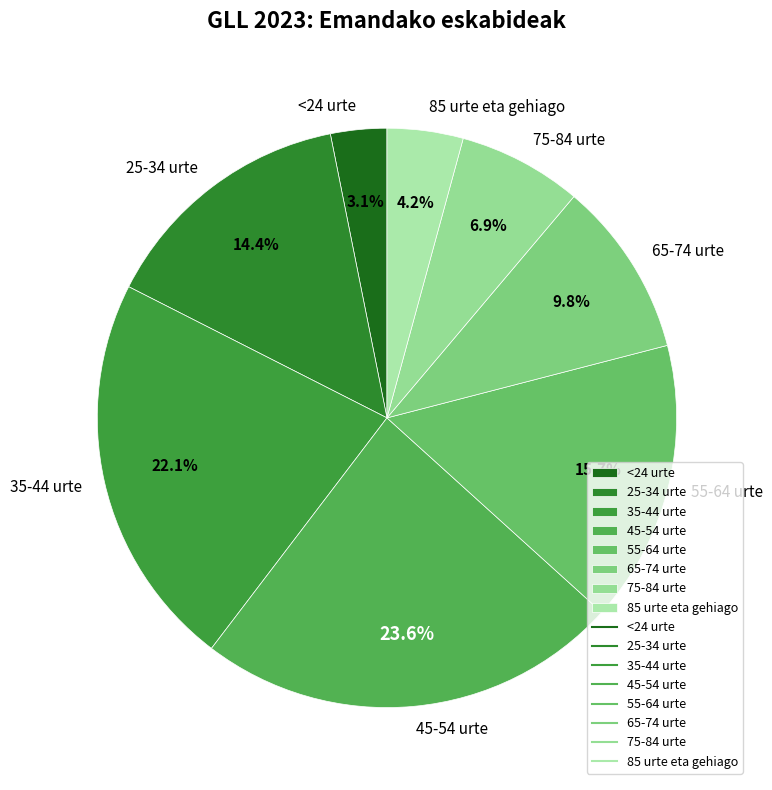

Approximately how many times larger is the value at 45-54 urte compared to 35-44 urte?

1.1